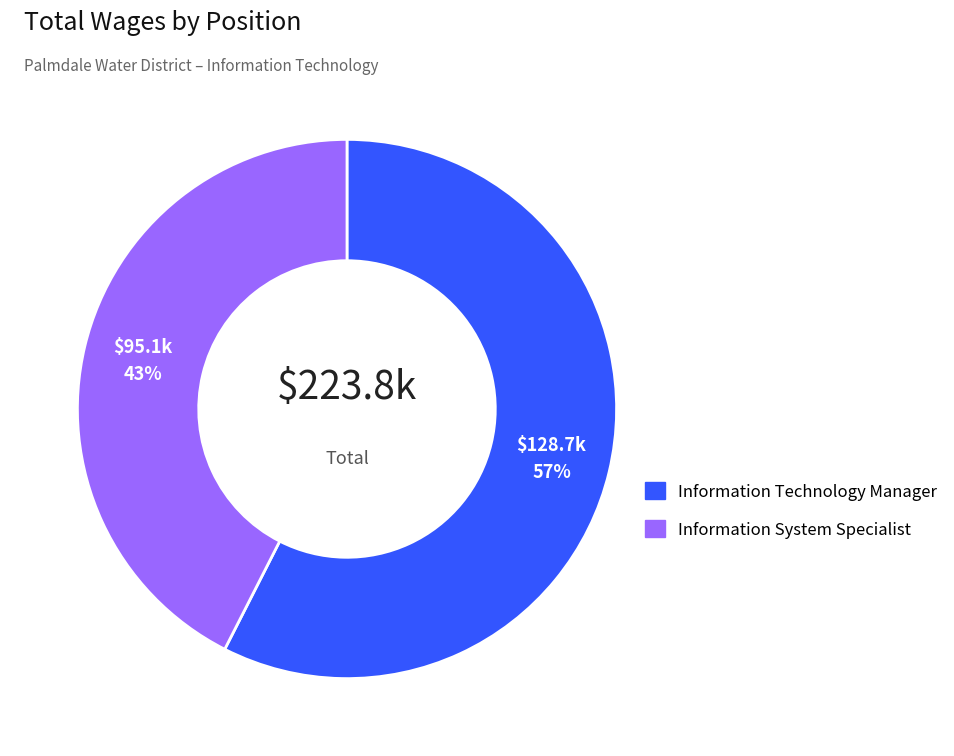

Is the sum of Information Technology Manager and Information System Specialist greater than half?

Yes